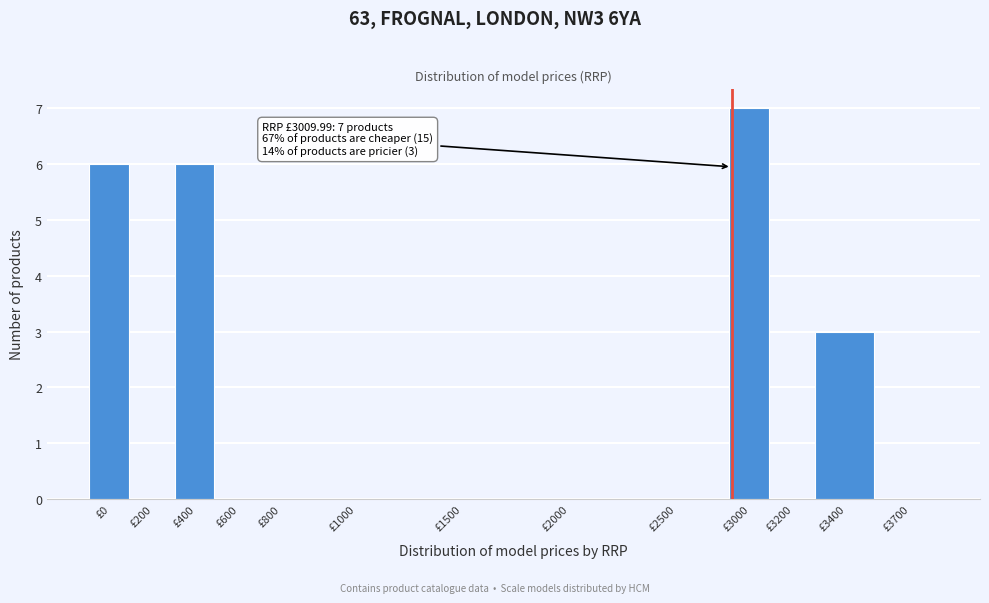

Reading left to right, extract all data points from this chart.

£0=6	£200=0	£400=6	£600=0	£800=0	£1000=0	£1500=0	£2000=0	£2500=0	£3000=7	£3200=0	£3400=3	£3700=0